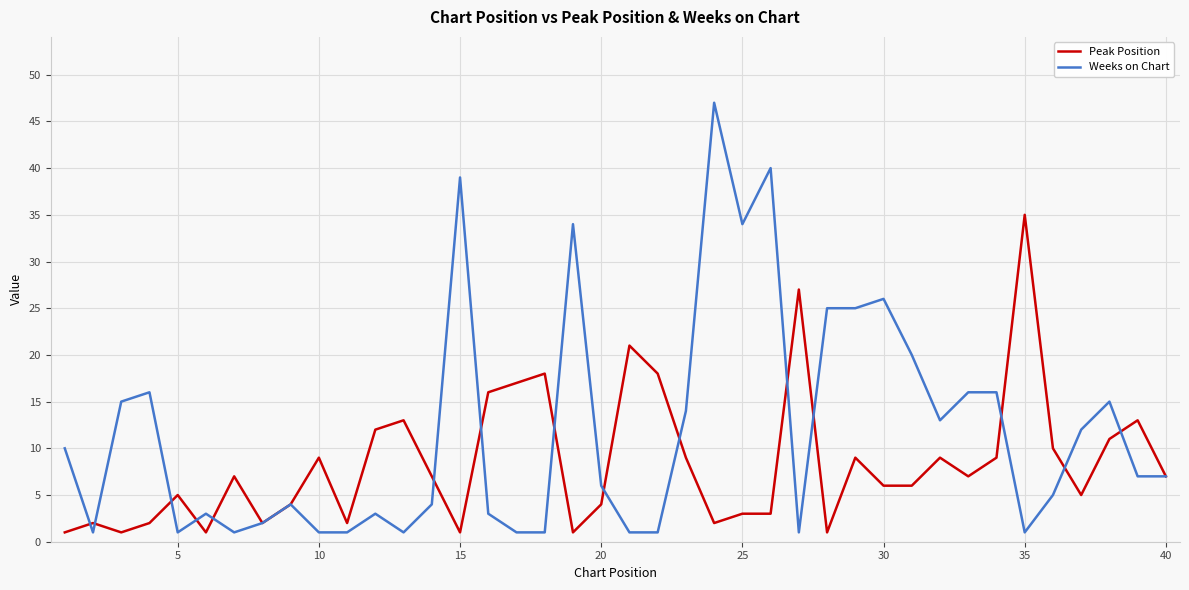

Which series has the largest total across all categories?

Weeks on Chart